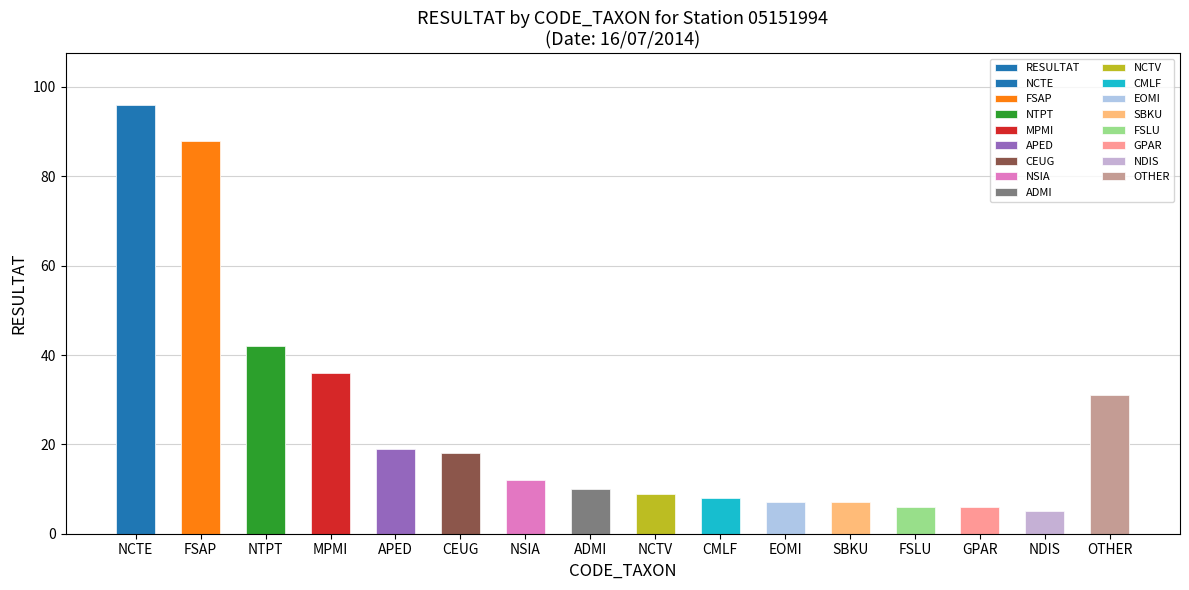

Rank the categories by value from lowest to highest.

NDIS, FSLU, GPAR, EOMI, SBKU, CMLF, NCTV, ADMI, NSIA, CEUG, APED, OTHER, MPMI, NTPT, FSAP, NCTE